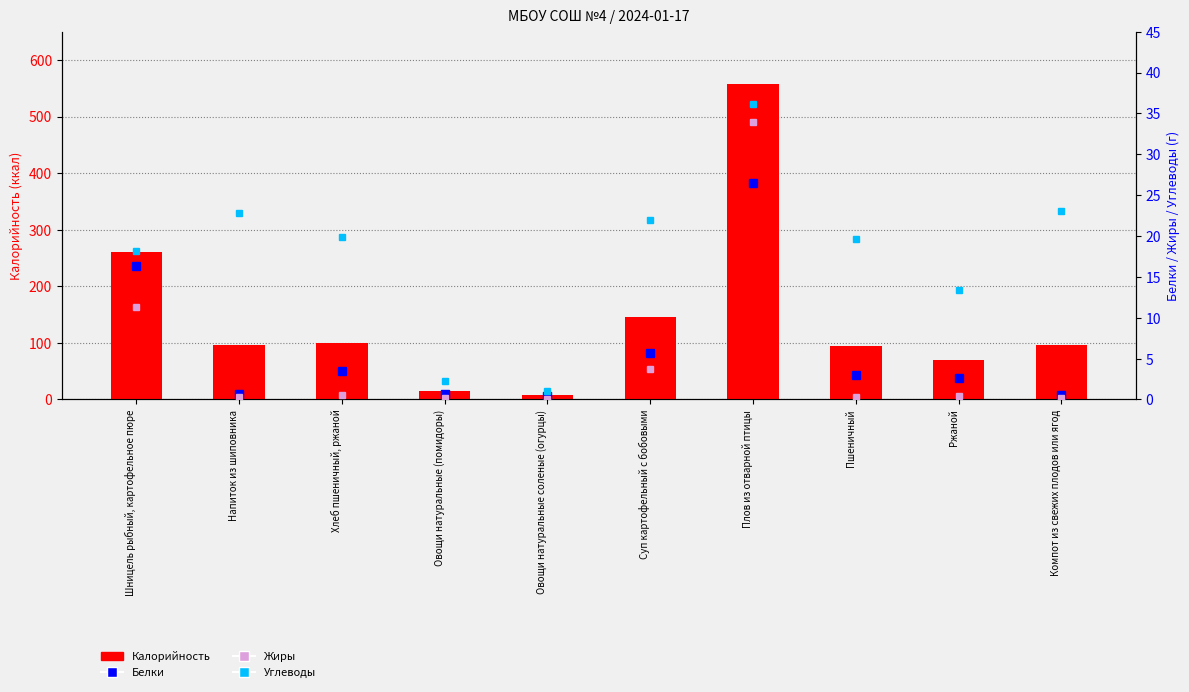

At which label does Жиры reach its minimum?

Овощи натуральные соленые (огурцы)